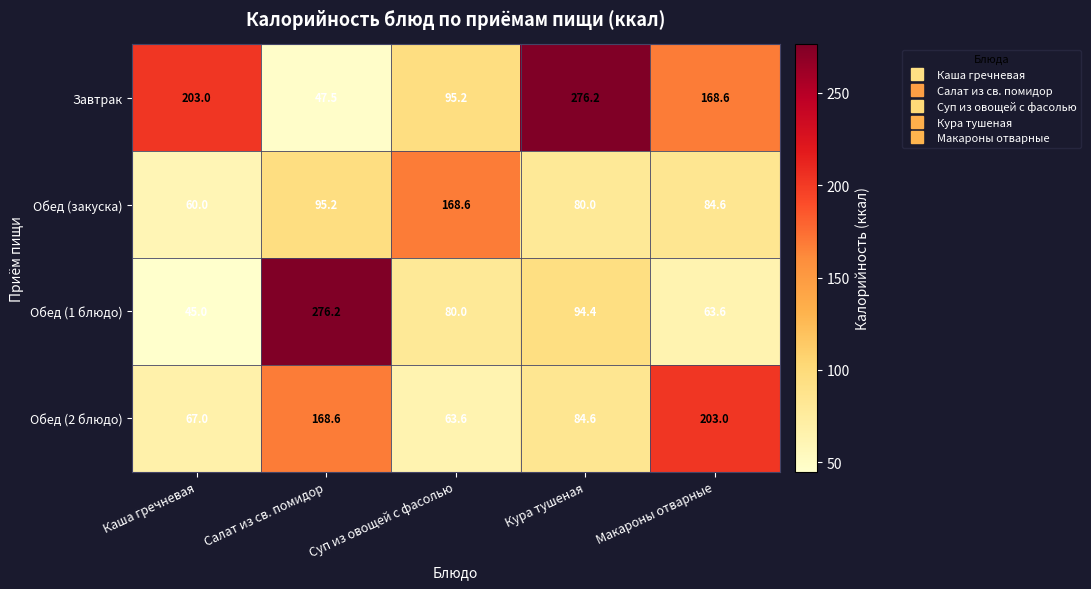

How many series are shown in this chart?

4